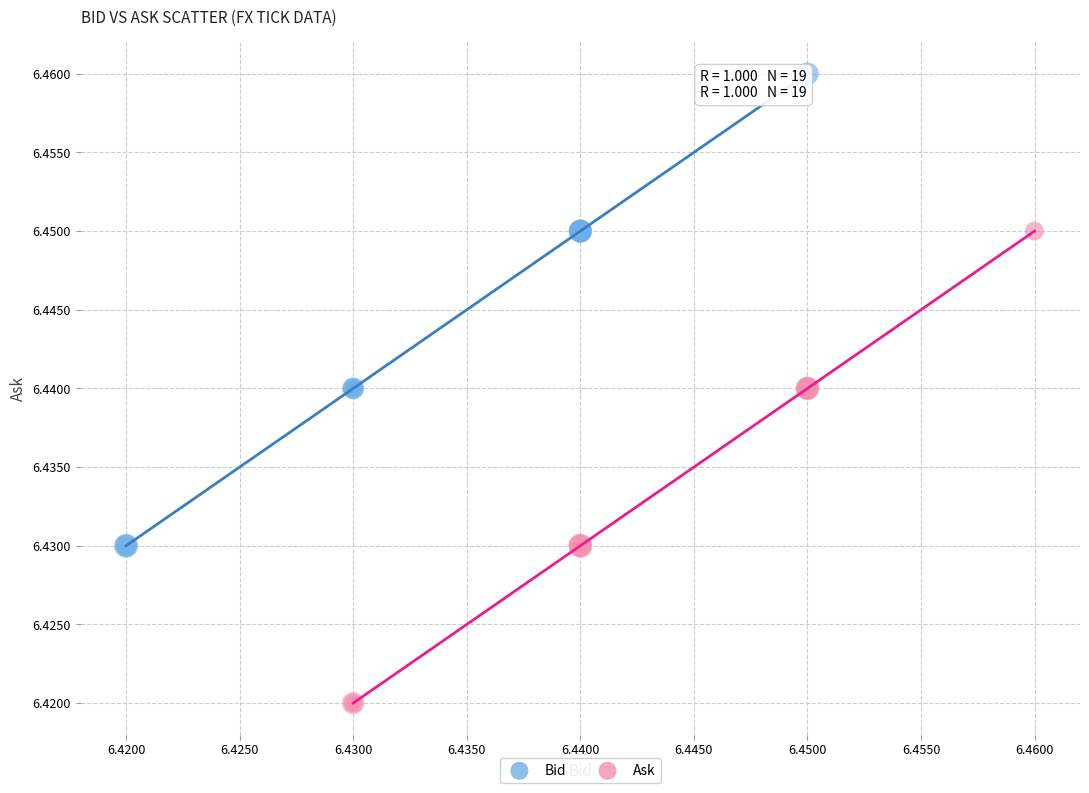

Which series reaches the maximum Y coordinate?

Bid